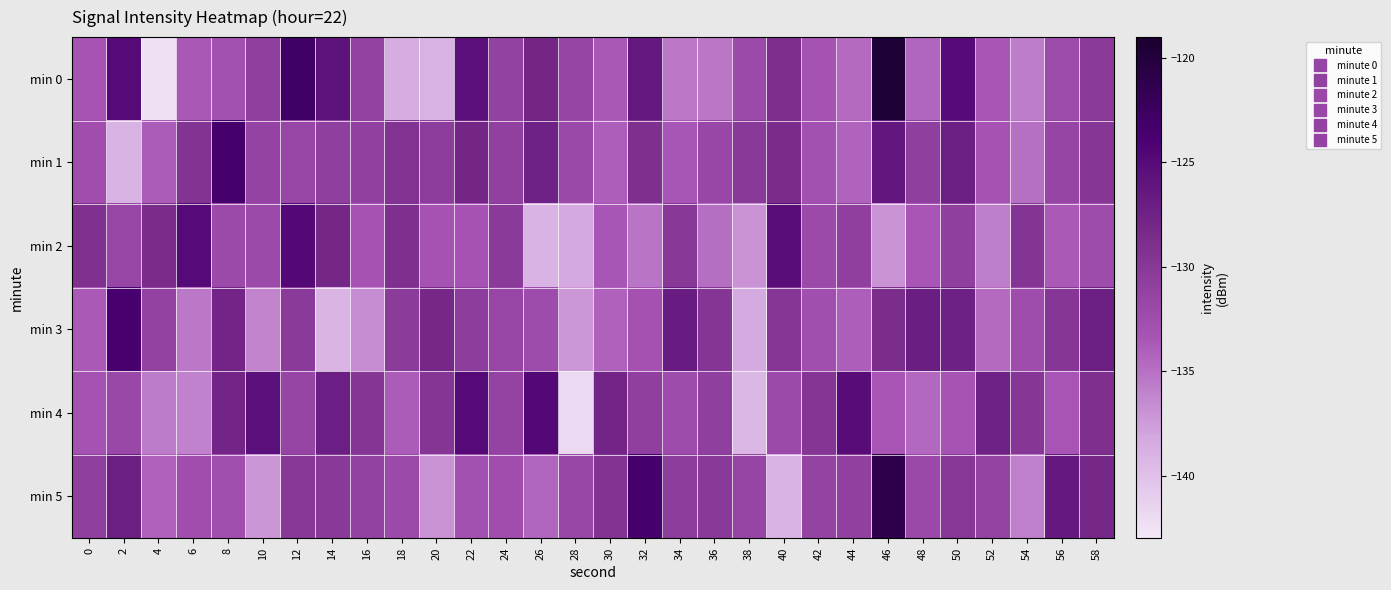

What is the difference between the highest and lowest values at 42?

3.4